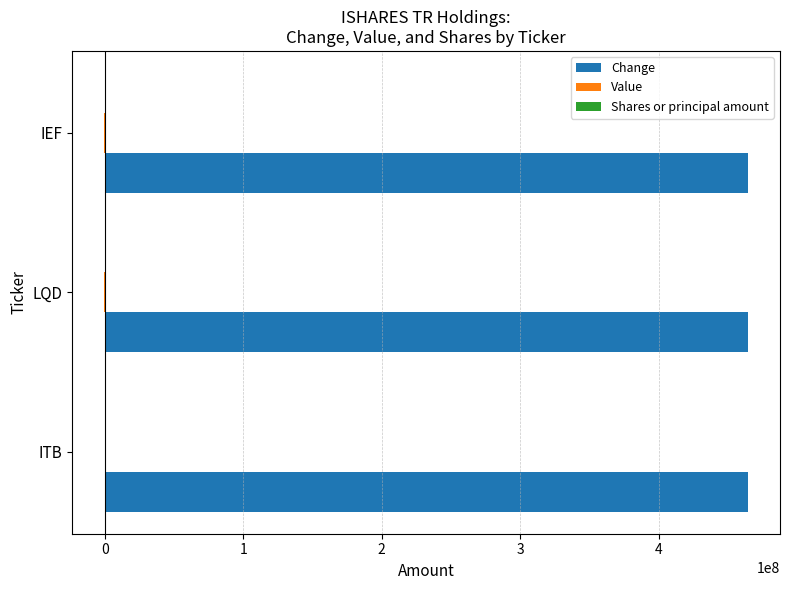

Which series has the largest total across all categories?

Change